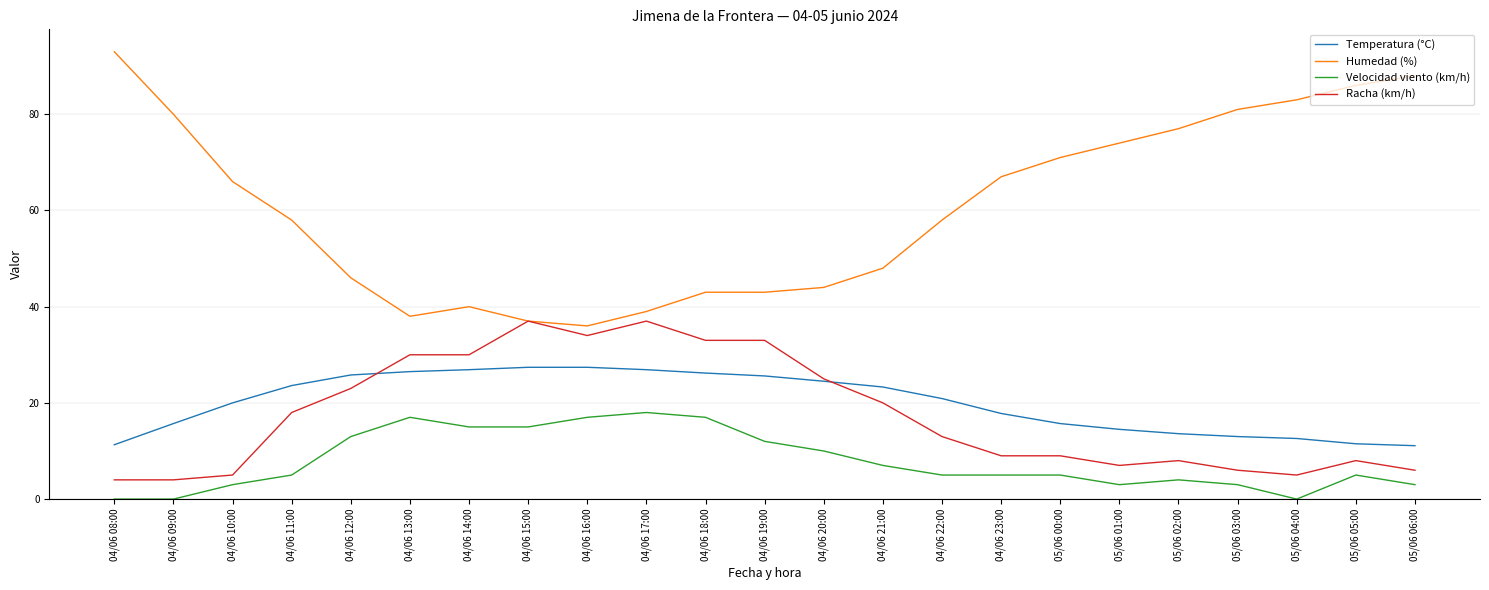

How many distinct data groups are displayed?

4